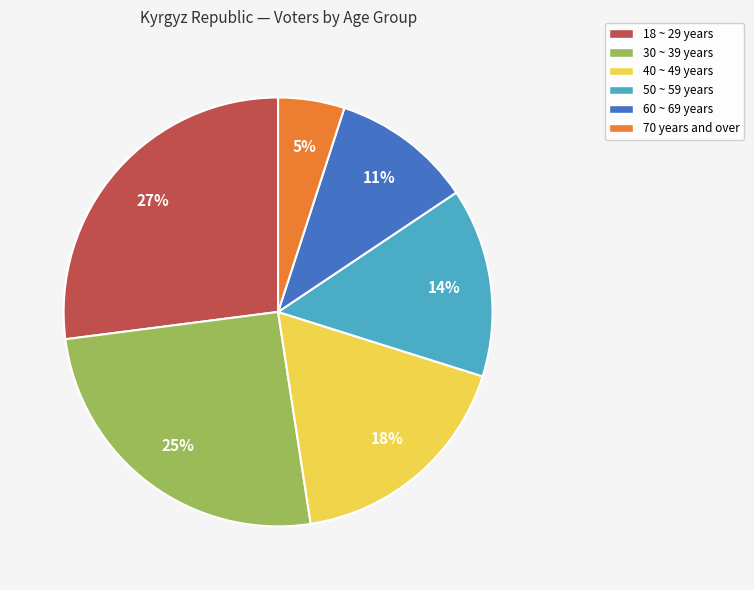

To the nearest percent, what is the average slice percentage?

17%